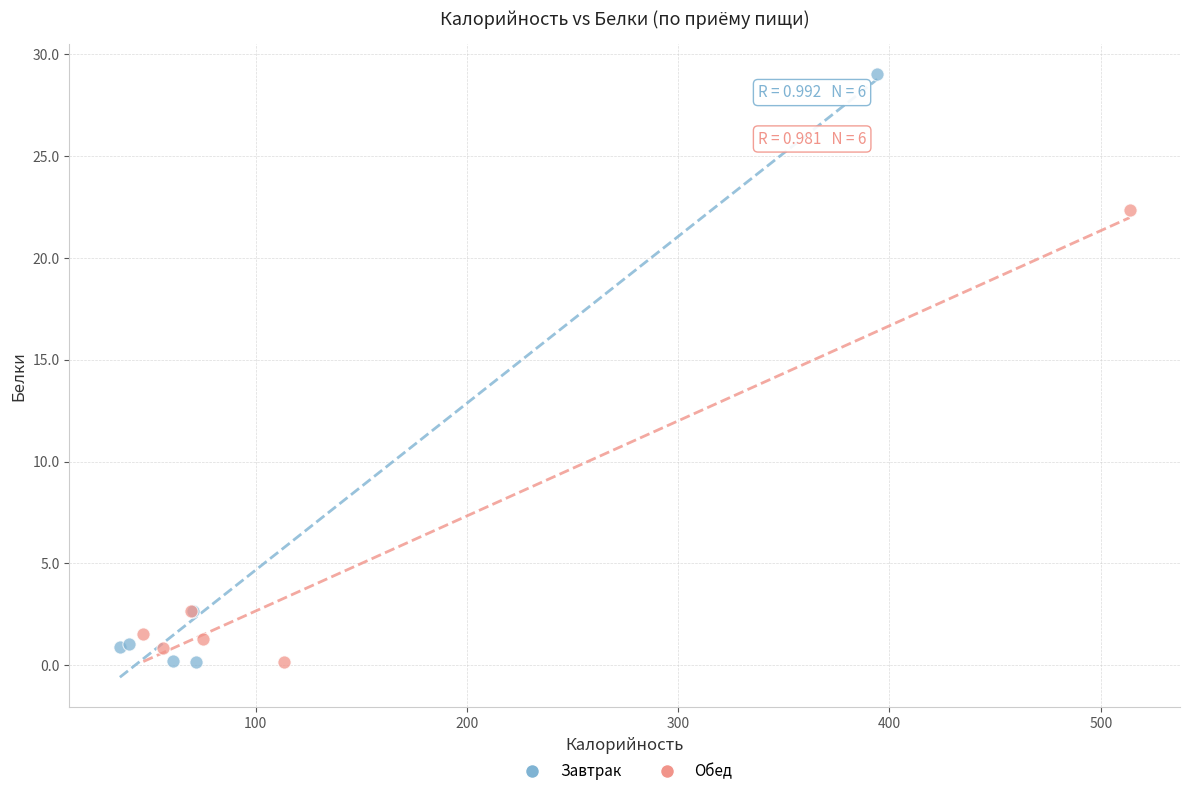

Which series has the widest spread of Y values?

Завтрак